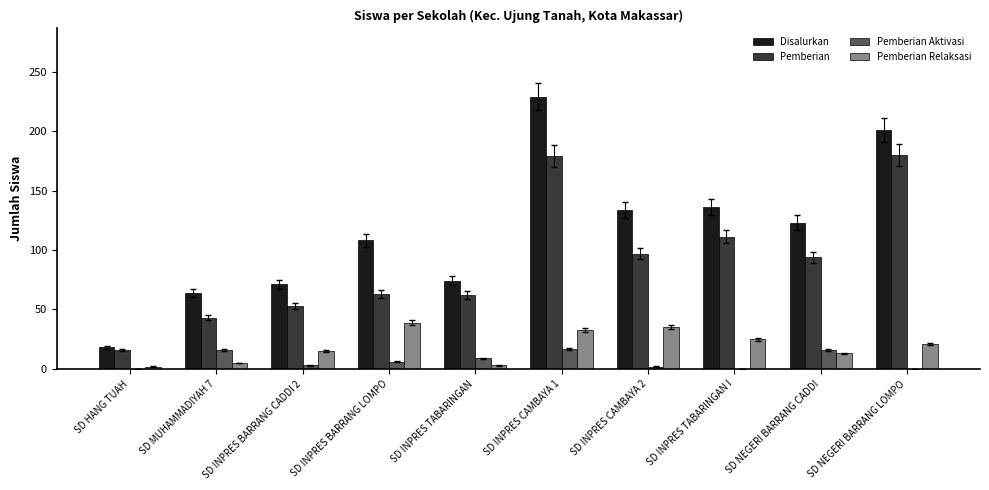

Where is Disalurkan nearest to the value 123?

SD NEGERI BARRANG CADDI